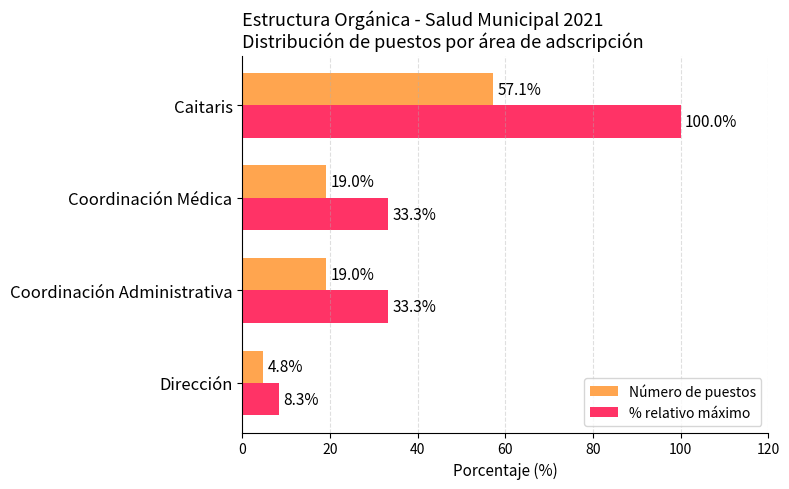

What is the sum of all % relativo máximo values?

175.0